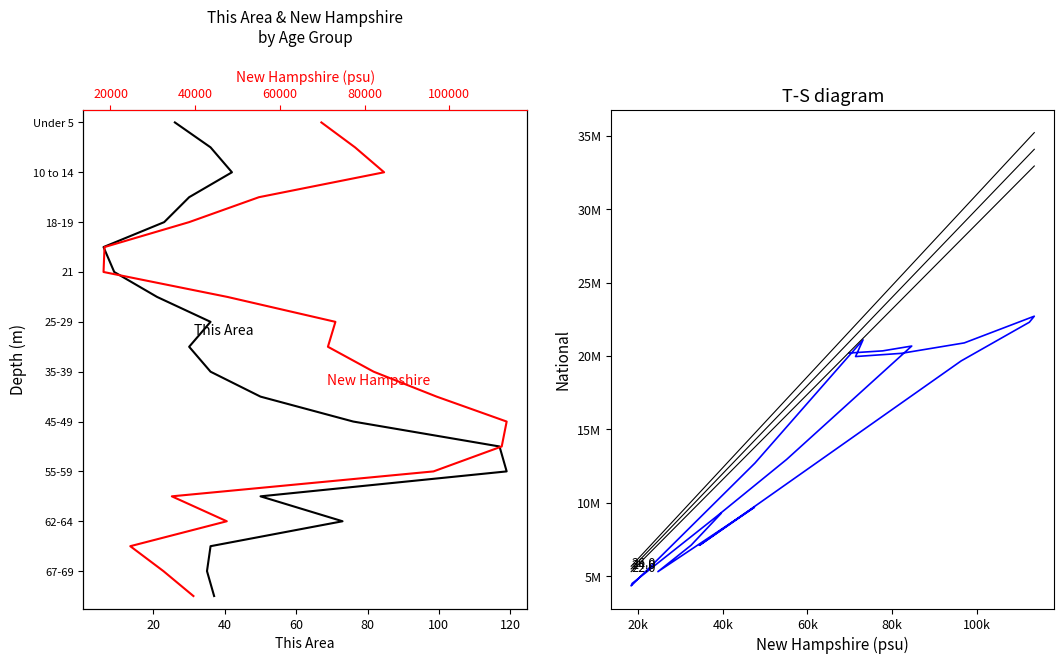

Does the chart have visible grid lines?

No